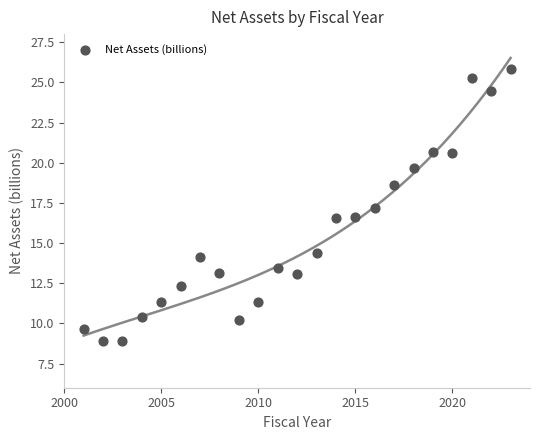

What is the range of X values (max minus min)?

22.0